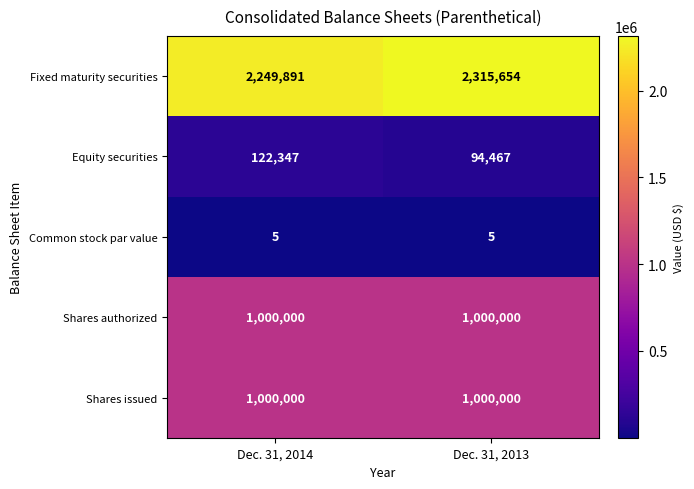

The Shares issued series shows 1000000 at Dec. 31, 2014. True or false?

True